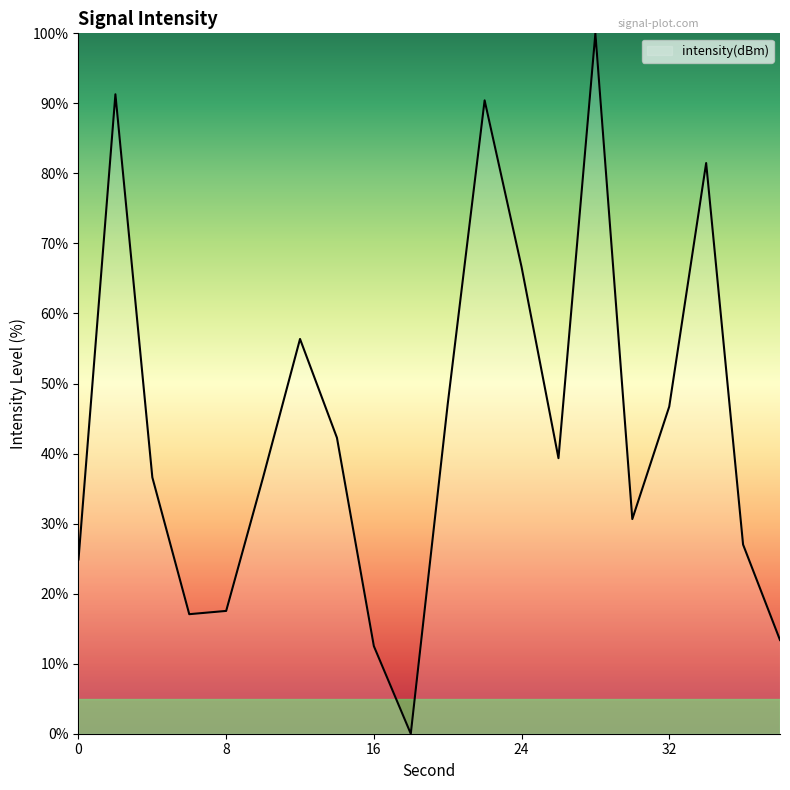

What is the difference between the maximum and minimum values?

100.0